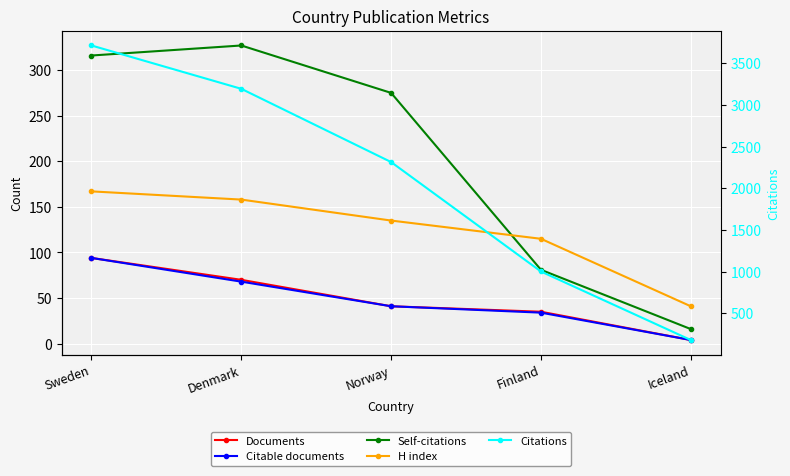

Reading right to left, what are all the values shown in this chart?

Documents: Iceland=4	Finland=35	Norway=41	Denmark=70	Sweden=94
Citable documents: Iceland=4	Finland=34	Norway=41	Denmark=68	Sweden=94
Self-citations: Iceland=16	Finland=81	Norway=275	Denmark=327	Sweden=316
H index: Iceland=41	Finland=115	Norway=135	Denmark=158	Sweden=167
Citations: Iceland=181	Finland=1003	Norway=2316	Denmark=3195	Sweden=3715